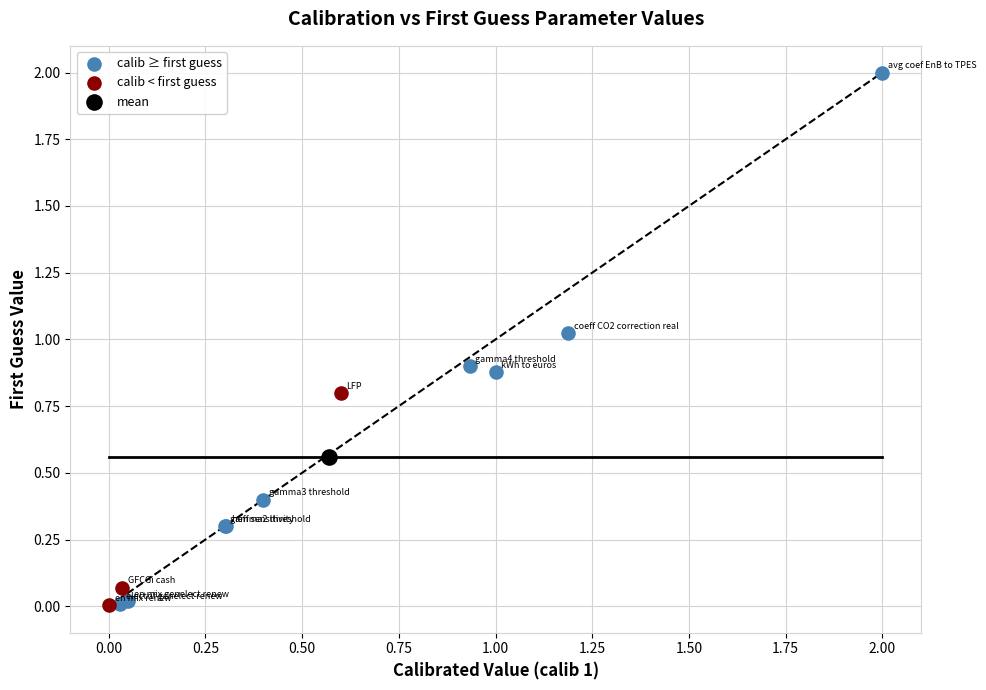

What are all the series names shown in the legend?

calib ≥ first guess, calib < first guess, mean